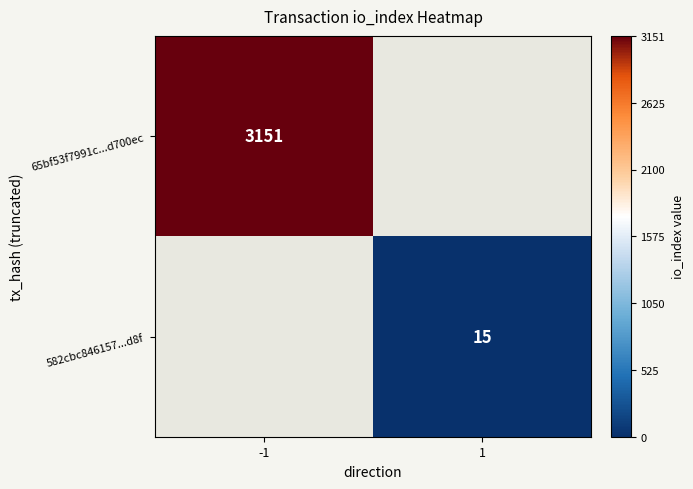

The value of 65bf53f7991c...d700ec at -1 is 4231. True or false?

False